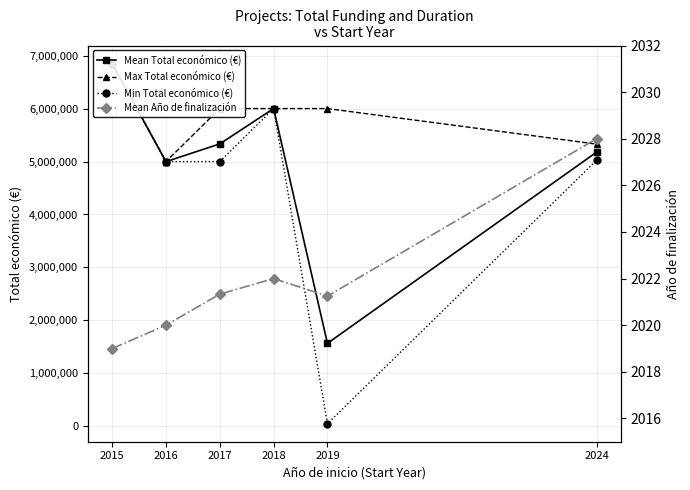

What is the smallest value displayed?

2019.0